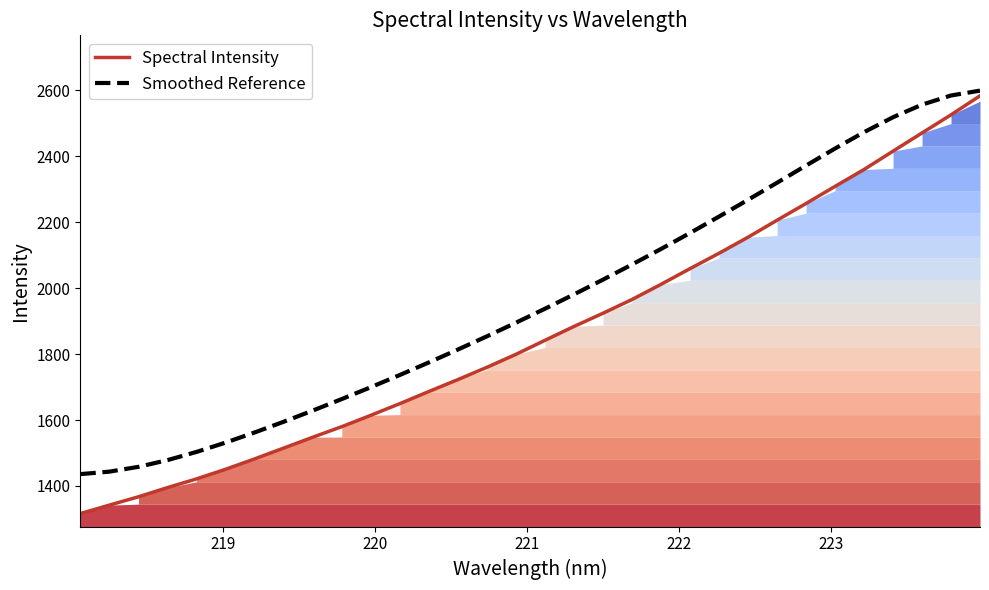

What are all the series names shown in the legend?

Spectral Intensity, Smoothed Reference